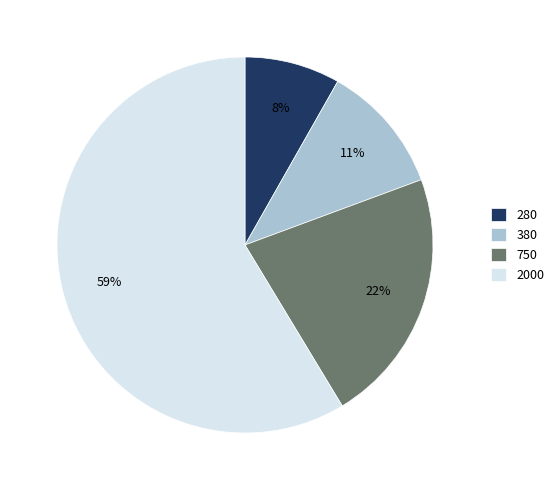

Is the sum of 750 and 280 greater than half?

No